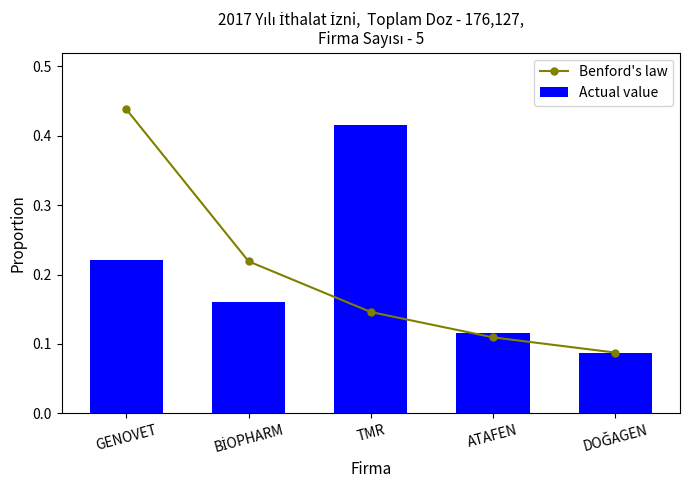

Reading right to left, list all the values displayed in this chart.

Benford's law: DOĞAGEN=0.1	ATAFEN=0.1	TMR=0.1	BİOPHARM=0.2	GENOVET=0.4
Actual value: DOĞAGEN=0.1	ATAFEN=0.1	TMR=0.4	BİOPHARM=0.2	GENOVET=0.2